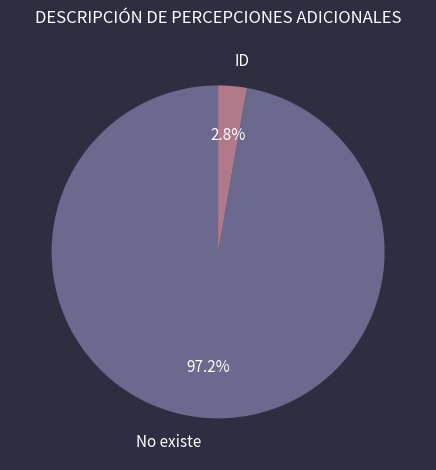

To the nearest percent, what percentage of the pie is ID?

3%